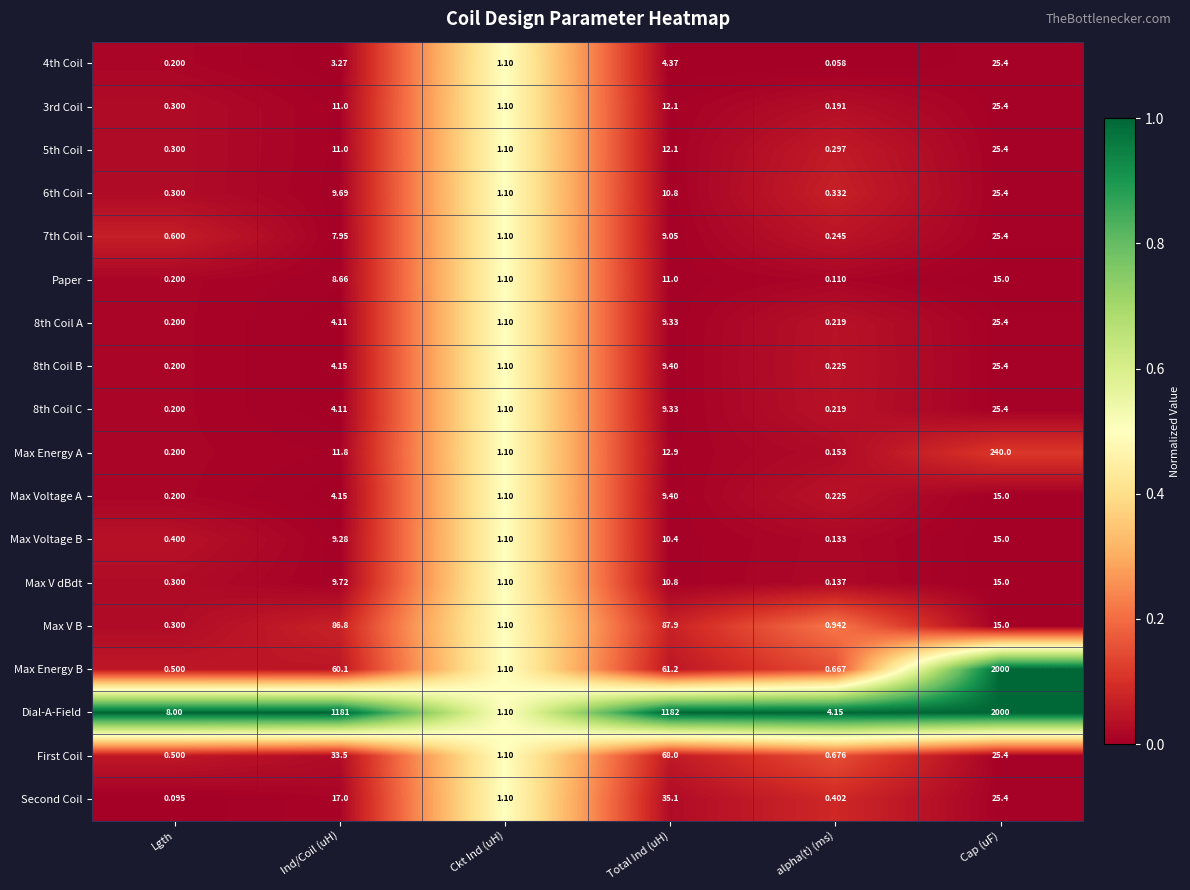

List the labels in order of 8th Coil B value, smallest first.

Lgth, alpha(t) (ms), Ckt Ind (uH), Ind/Coil (uH), Total Ind (uH), Cap (uF)